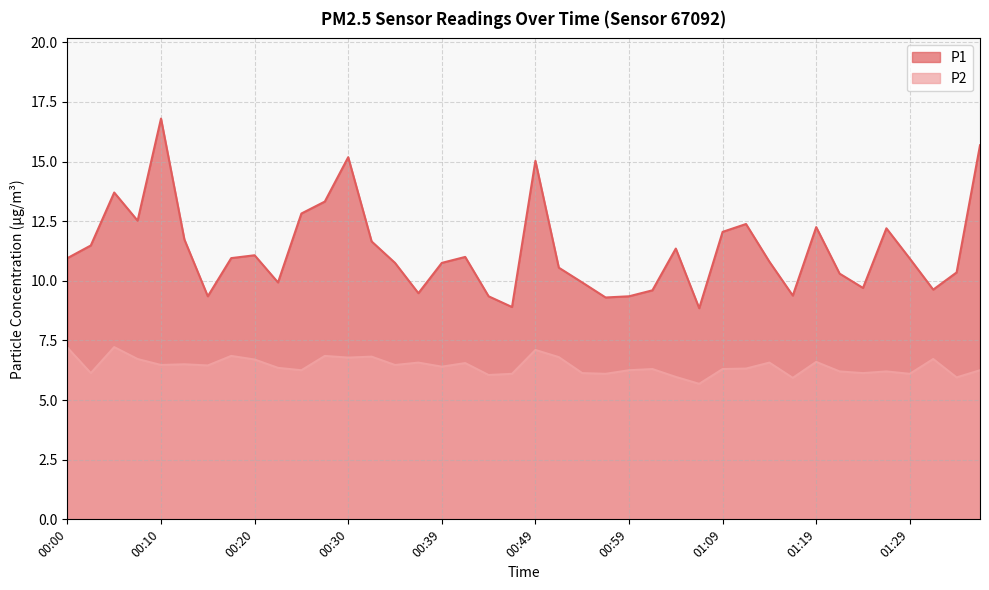

What is the difference between the maximum and minimum values in the P1 series?

8.0